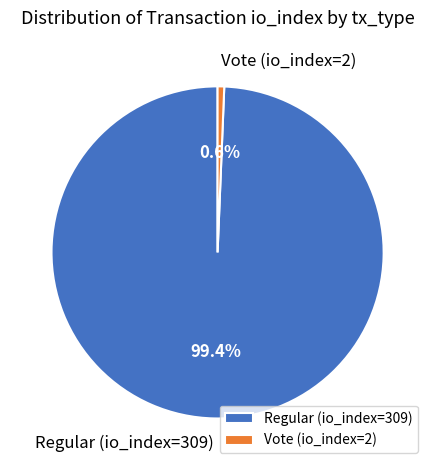

Is there a majority slice in this chart?

Yes